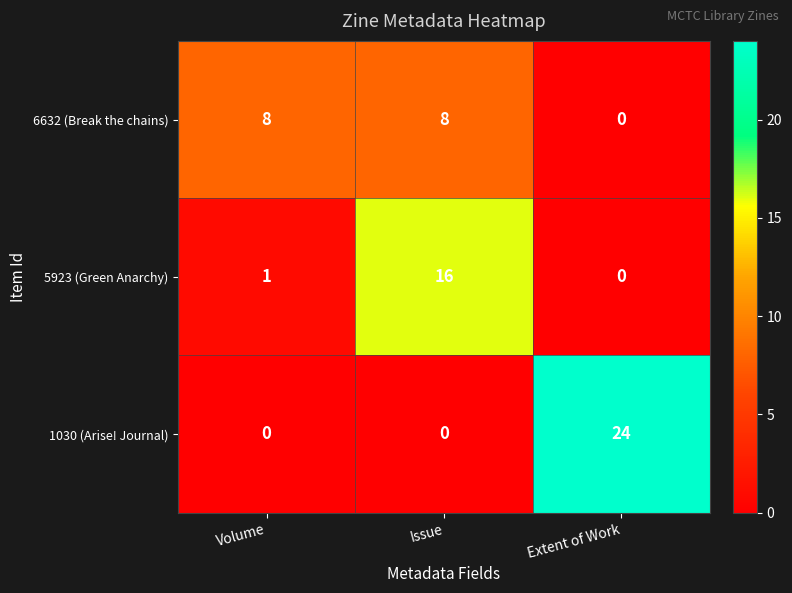

Is the value of 6632 (Break the chains) at Issue greater than the value of 1030 (Arise! Journal) at Volume?

Yes